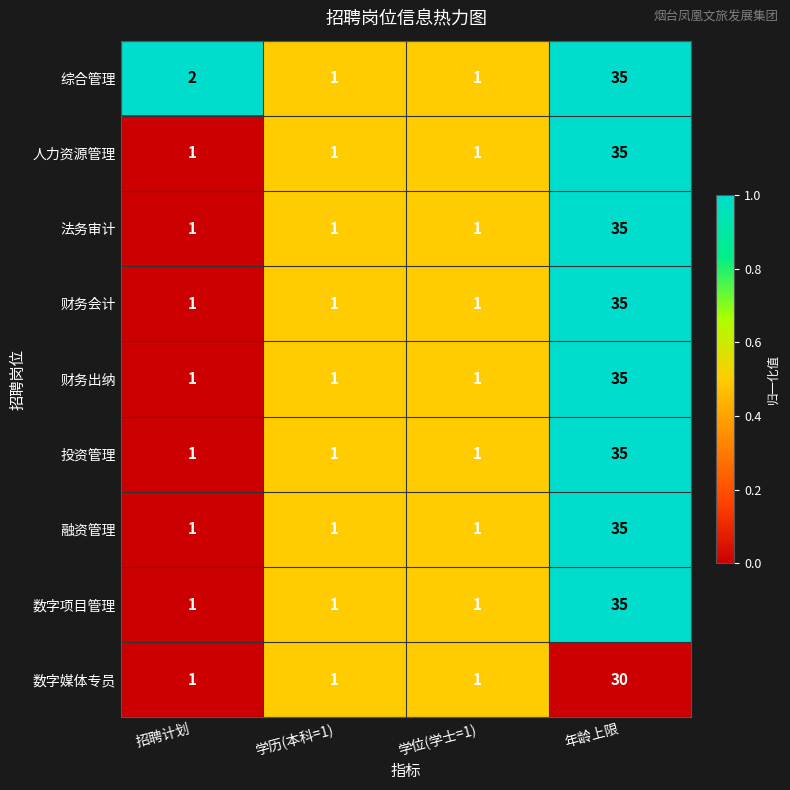

Which series has the largest total across all categories?

综合管理